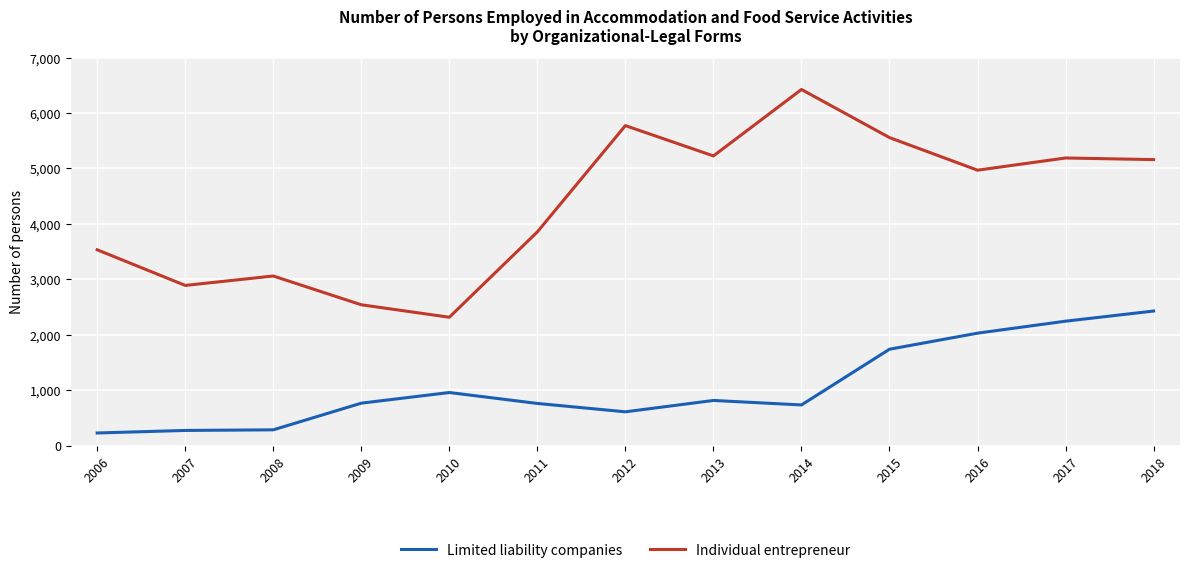

At which label is Limited liability companies closest to 1327?

2010